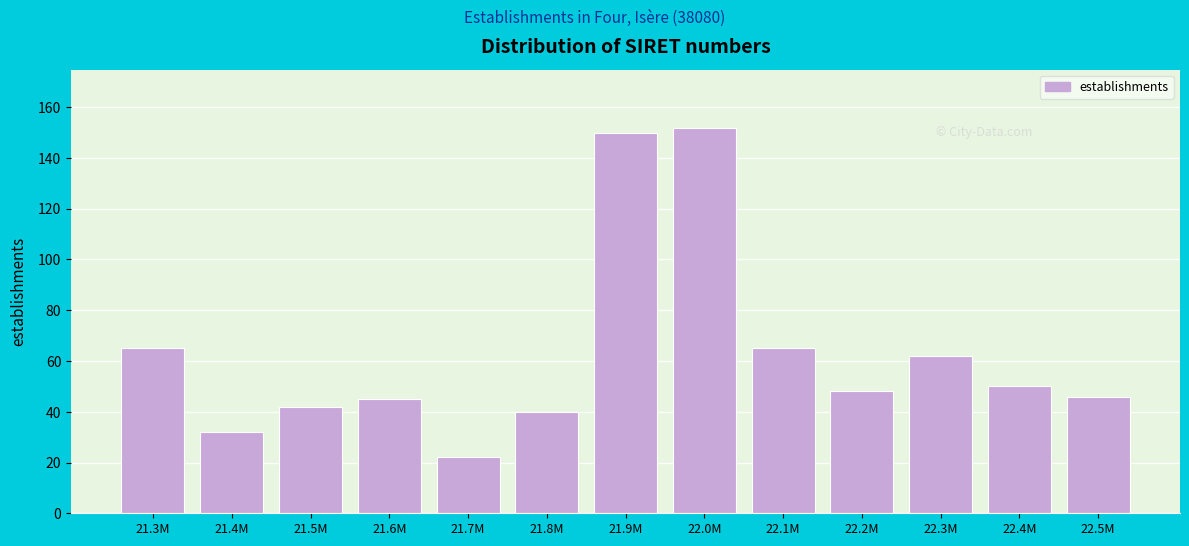

Reading right to left, transcribe all the data shown in this chart.

46	50	62	48	65	152	150	40	22	45	42	32	65